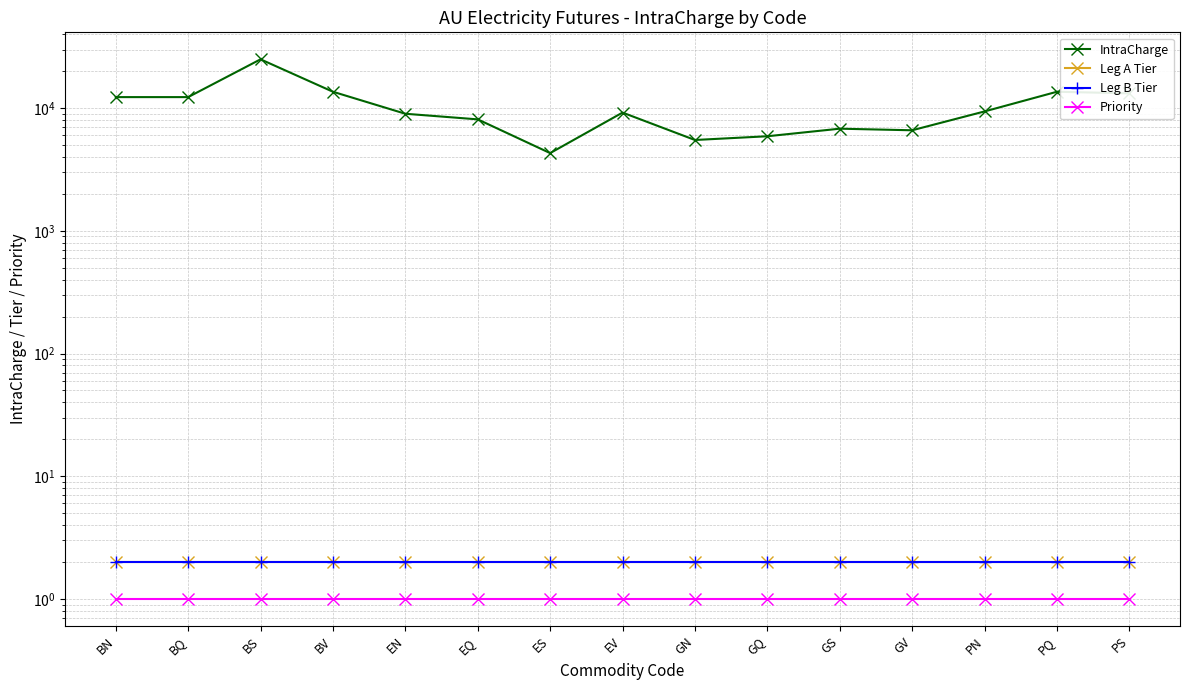

True or false: Priority has a value of 2 at PN.

False